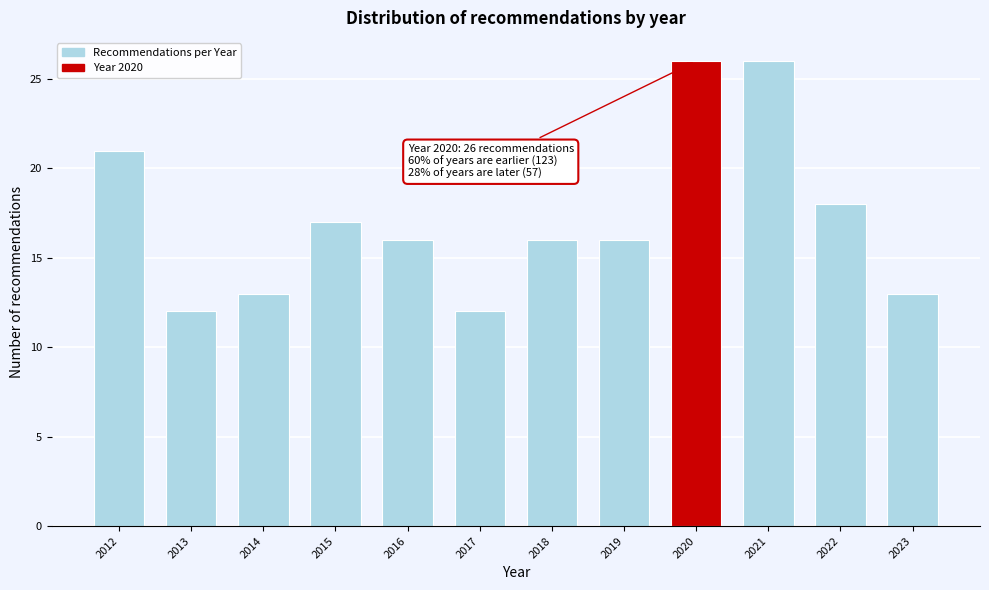

Reading left to right, what are all the values shown in this chart?

21	12	13	17	16	12	16	16	26	26	18	13